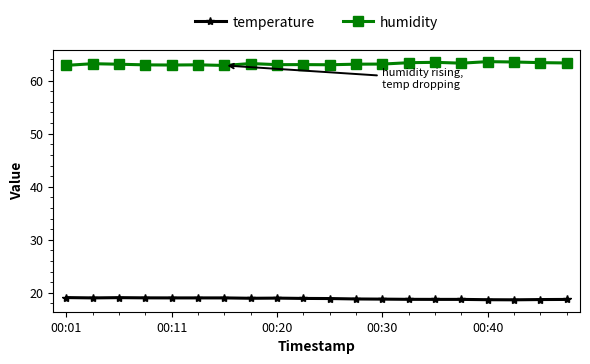

What is the value of the temperature point at the 1st from the left?

19.1